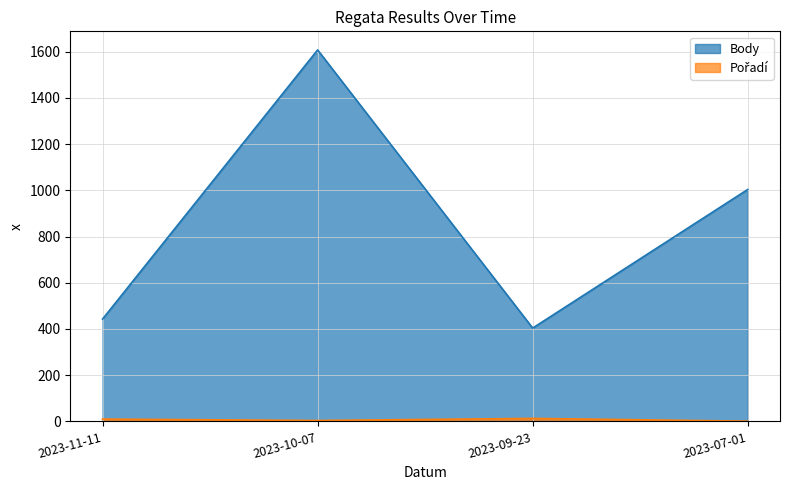

What are all the series names shown in the legend?

Body, Pořadí